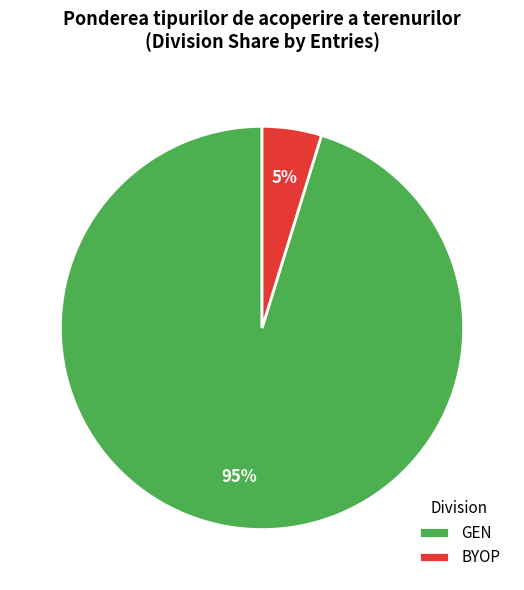

Is it true that BYOP is 5% of the pie?

True